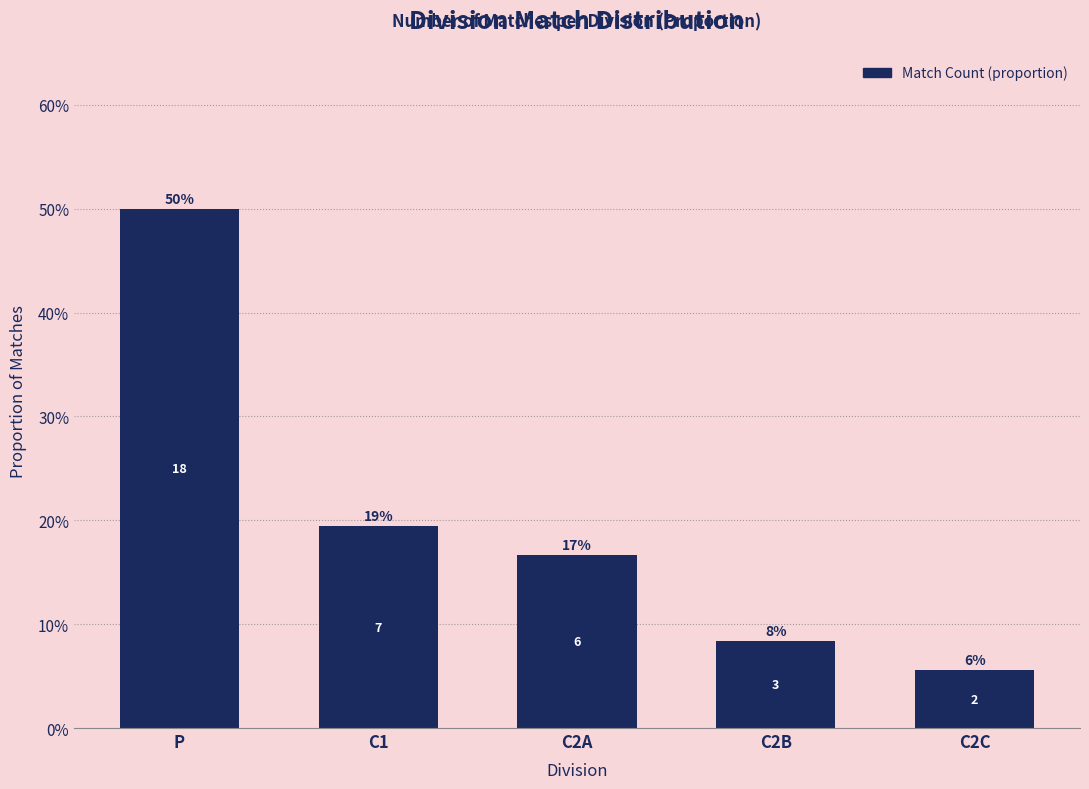

What is the label of the 5th bar from the right?

P